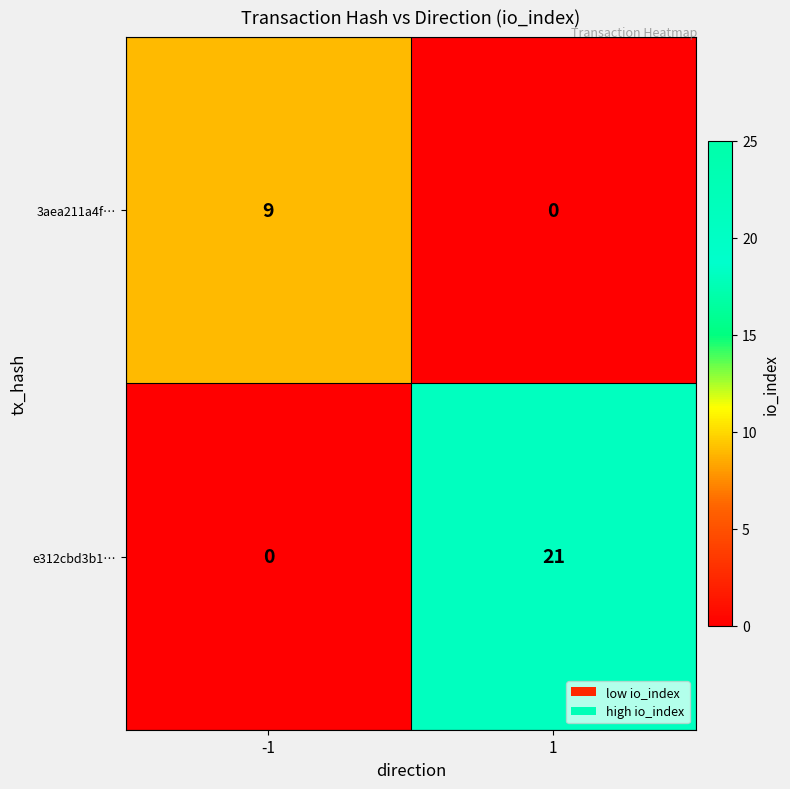

At 1, list the series in order from largest to smallest.

e312cbd3b1…, 3aea211a4f…